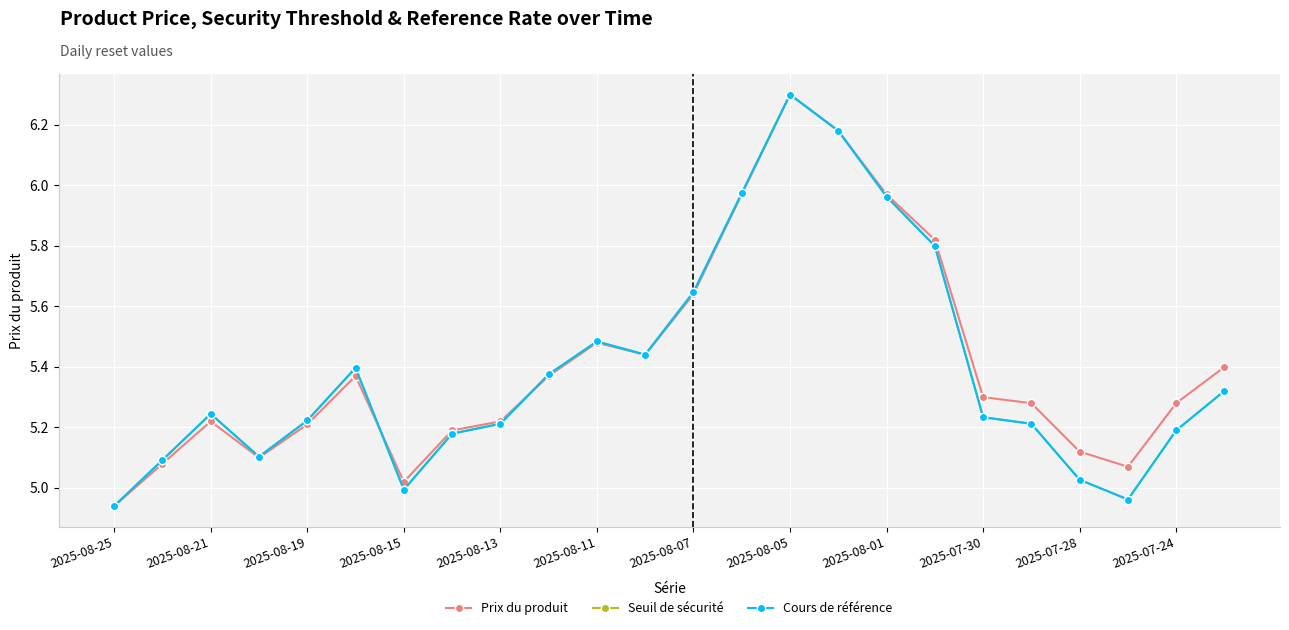

The Prix du produit series shows 5.3 at 2025-07-30. True or false?

True